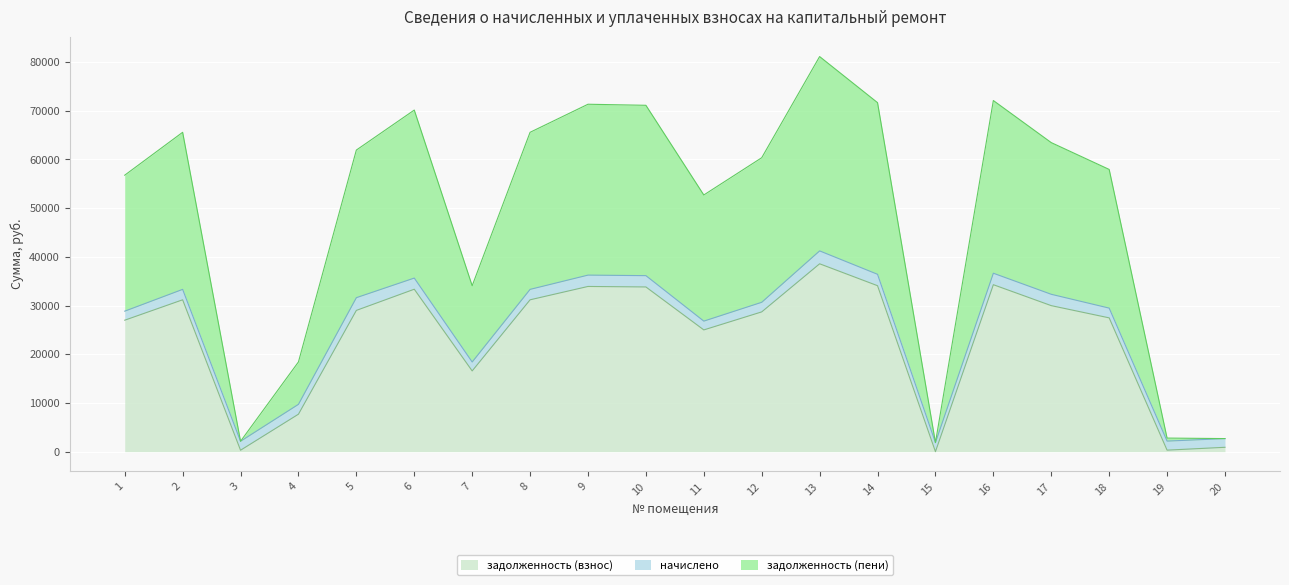

What is the total value across all series at 12?

60353.0